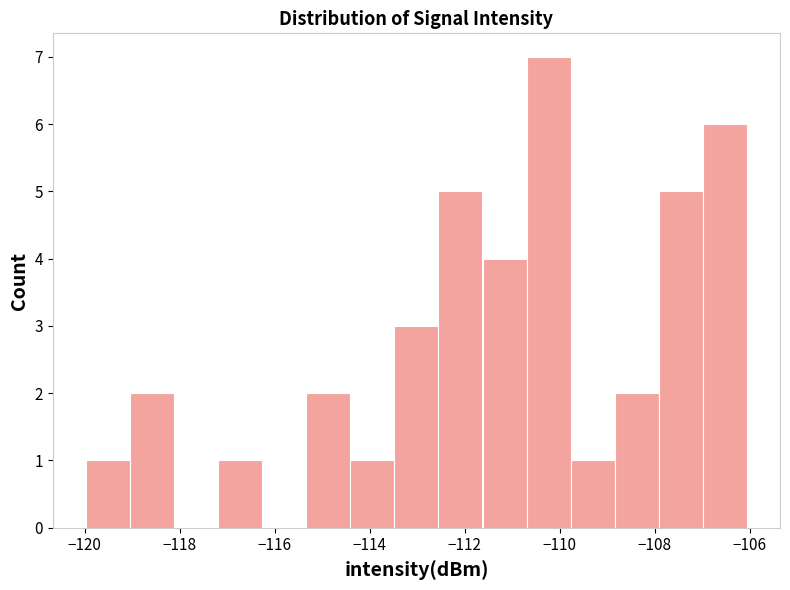

Reading left to right, list every bar in this chart as the range it spans on the x-axis followed by its height. Neither the bar edges nor the heights are printed on the chart, so give them approximately, as read against the axes.

-120.0 to -119.0: 1
-119.0 to -118.2: 2
-118.2 to -117.2: 0
-117.2 to -116.2: 1
-116.2 to -115.4: 0
-115.4 to -114.4: 2
-114.4 to -113.4: 1
-113.4 to -112.6: 3
-112.6 to -111.6: 5
-111.6 to -110.6: 4
-110.6 to -109.8: 7
-109.8 to -108.8: 1
-108.8 to -108.0: 2
-108.0 to -107.0: 5
-107.0 to -106.0: 6